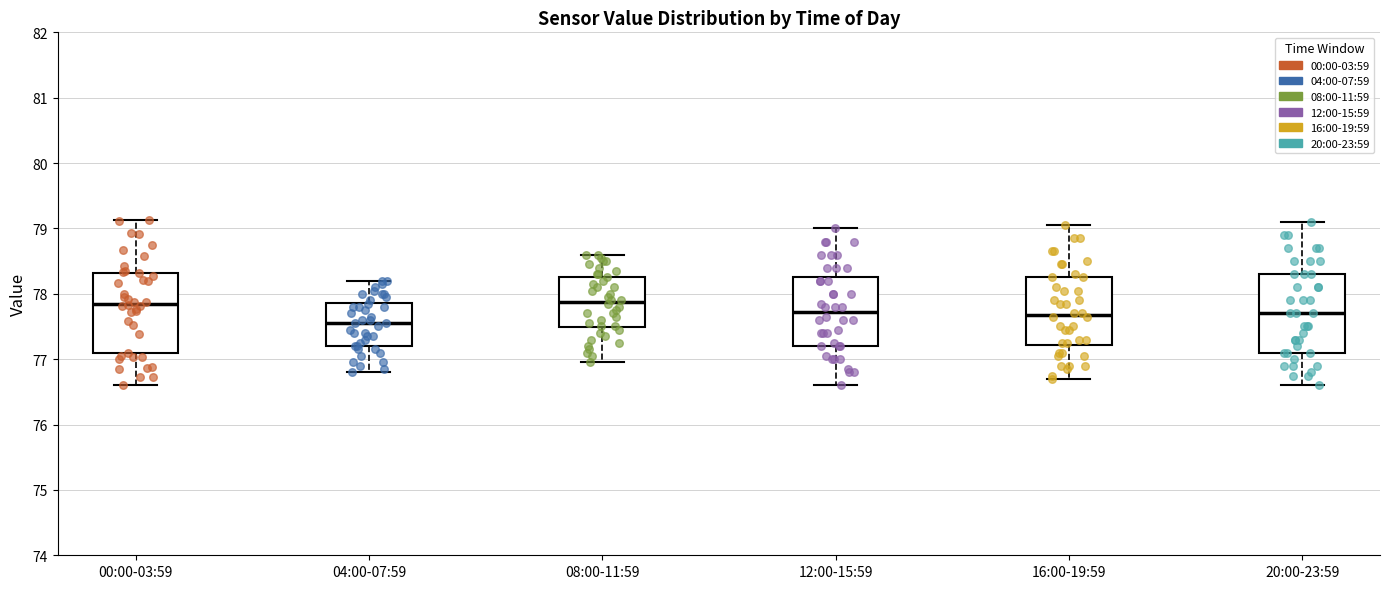

Reading left to right, transcribe this box plot: for each box, give where its median line is, the range the box spans, and where its two whiskers end, as read against the y-axis. The values are not printed on the chart, so give them approximately, as read against the axis.

00:00-03:59: median 77.9, box 77.1 to 78.3, whiskers 76.6 to 79.1
04:00-07:59: median 77.6, box 77.2 to 77.9, whiskers 76.8 to 78.2
08:00-11:59: median 77.9, box 77.5 to 78.3, whiskers 77.0 to 78.6
12:00-15:59: median 77.7, box 77.2 to 78.3, whiskers 76.6 to 79.0
16:00-19:59: median 77.7, box 77.2 to 78.3, whiskers 76.7 to 79.1
20:00-23:59: median 77.7, box 77.1 to 78.3, whiskers 76.6 to 79.1